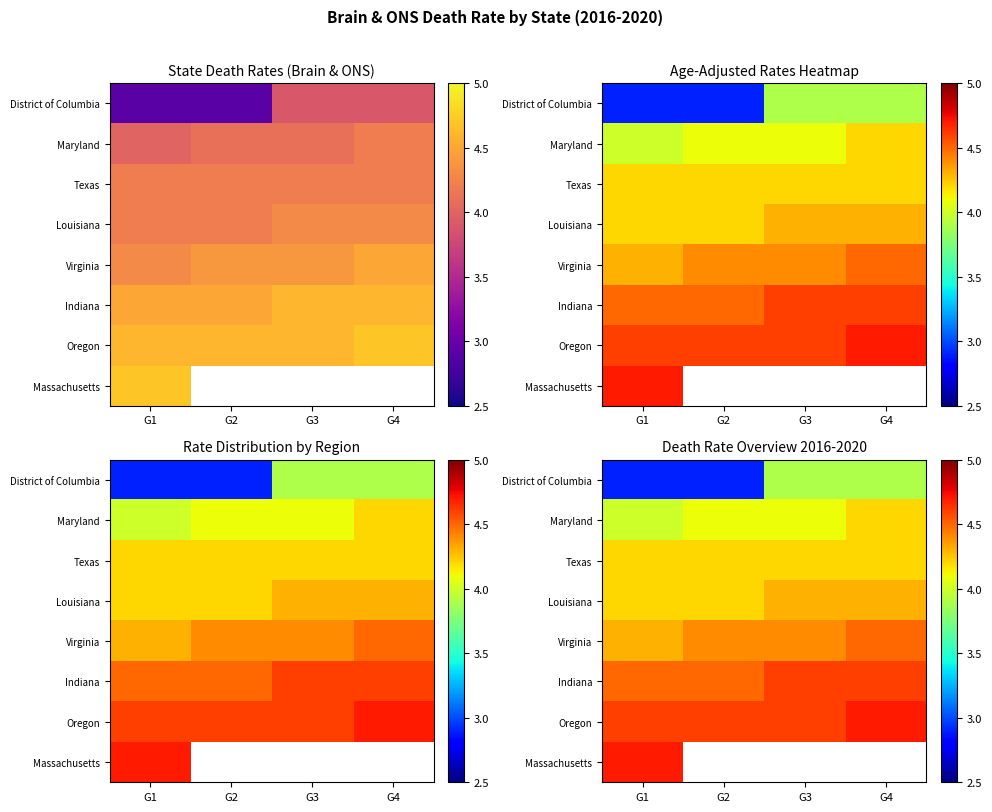

Rank the series by their maximum value, from highest to lowest.

Oregon, Massachusetts, Indiana, Virginia, Louisiana, Maryland, Texas, District of Columbia